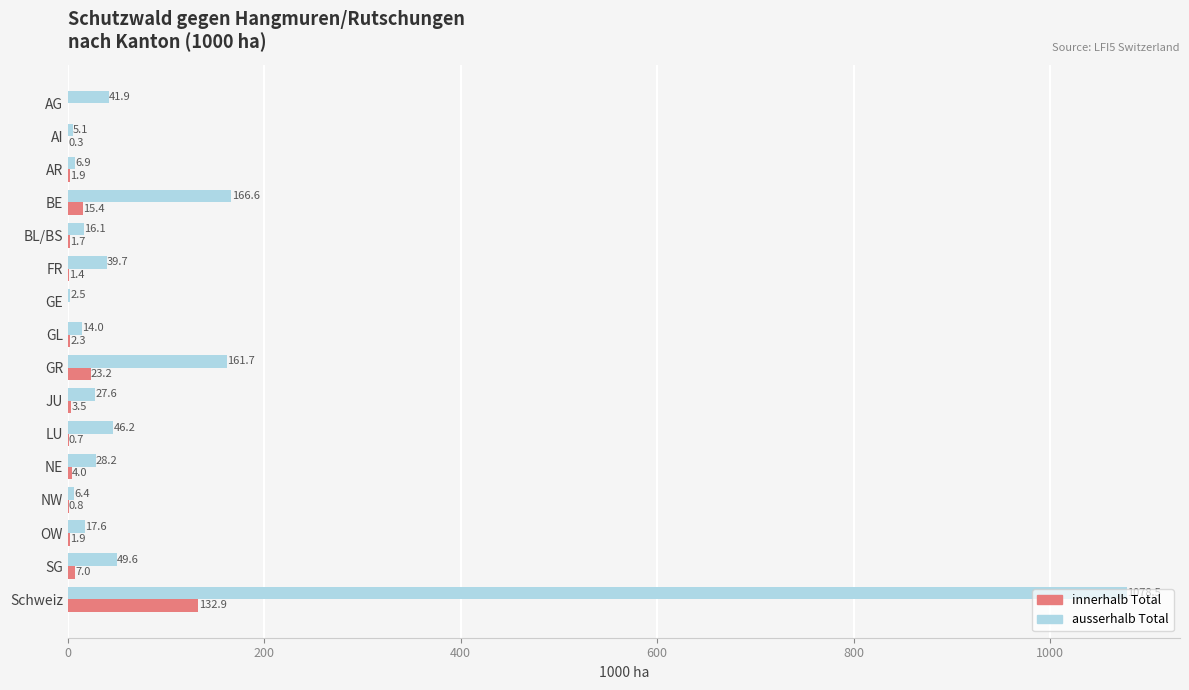

How many values in the ausserhalb Total series exceed 28?

8